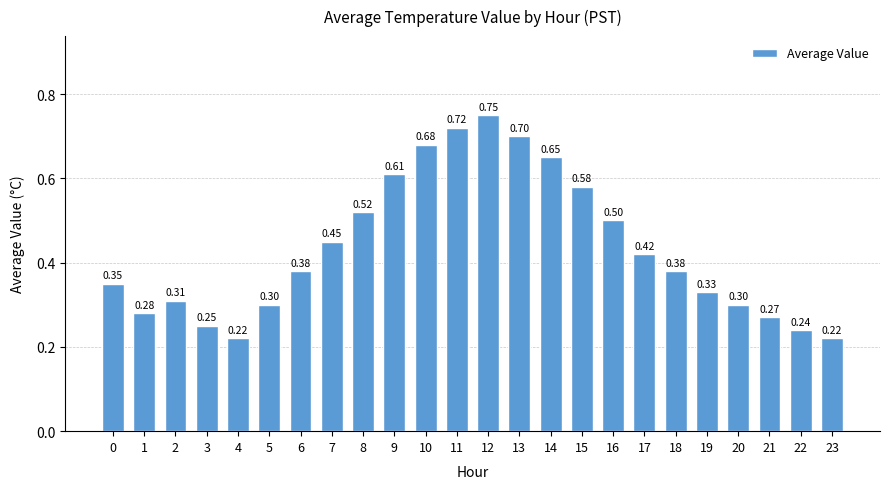

Are the bars horizontal?

No